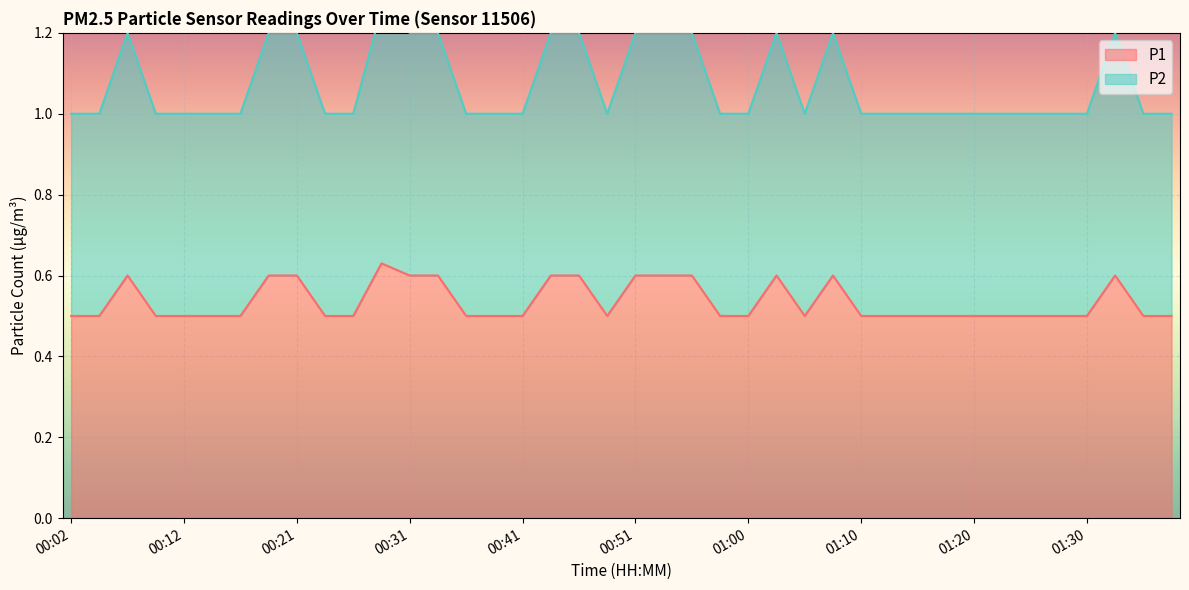

True or false: P1 has a value of 0.6 at 00:07.

True